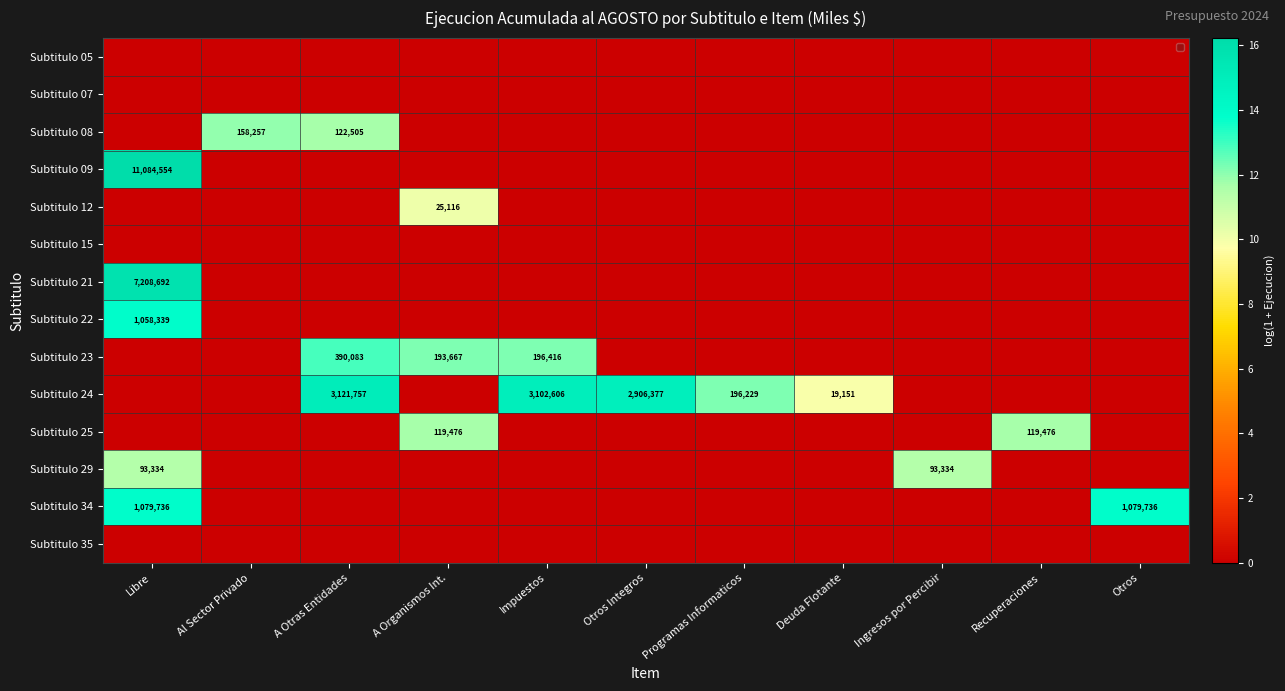

What is the difference between the highest and lowest values at Deuda Flotante?

9.9